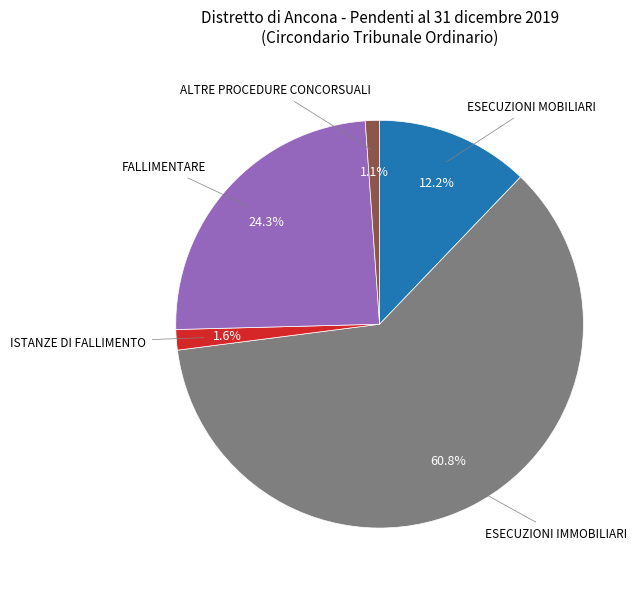

Is there a majority slice in this chart?

Yes